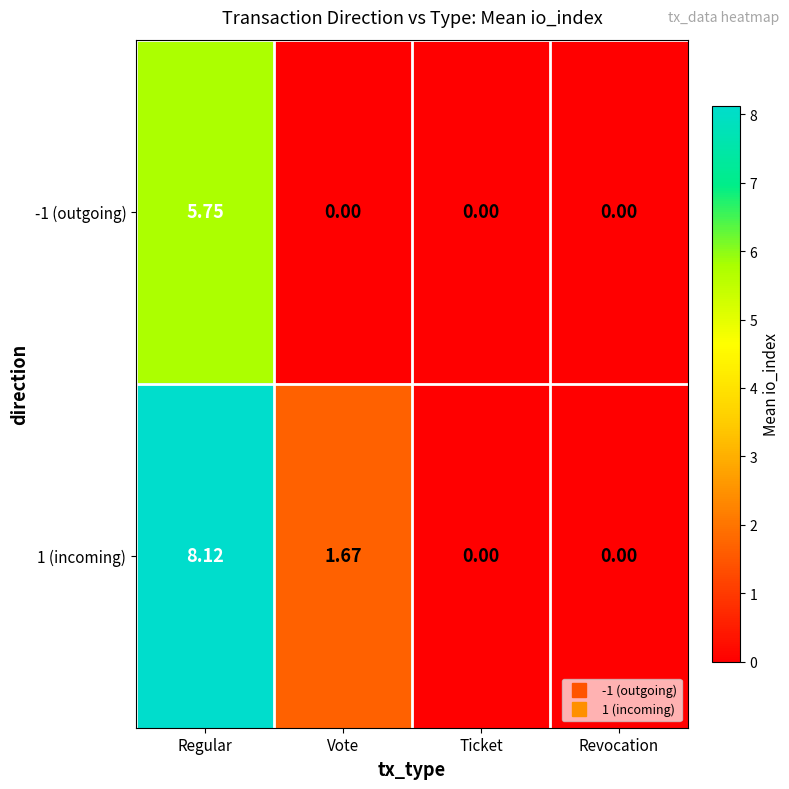

At which label does -1 (outgoing) reach its peak?

Regular